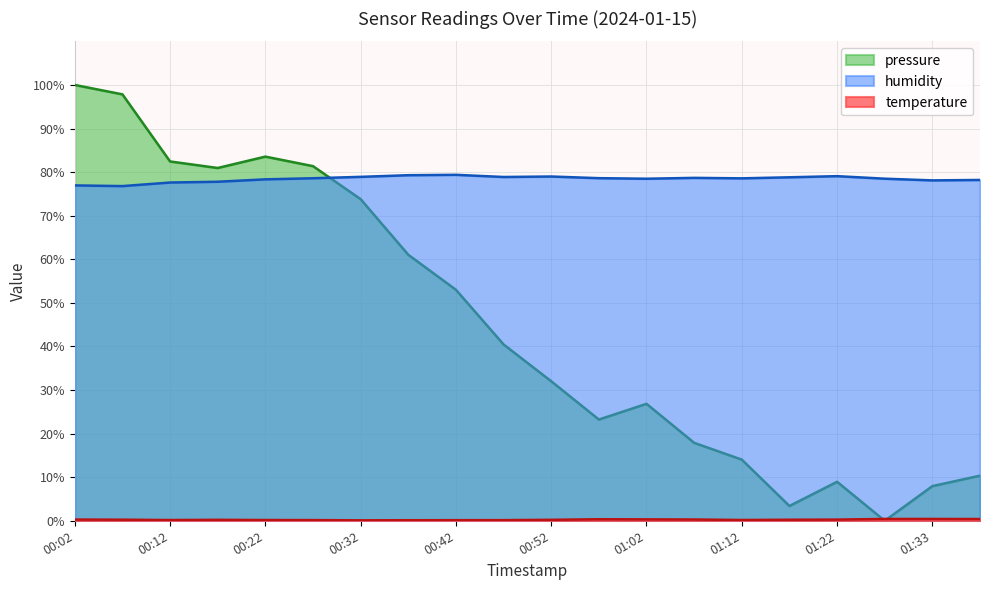

Count the temperature values in the range 0 to 1.

20